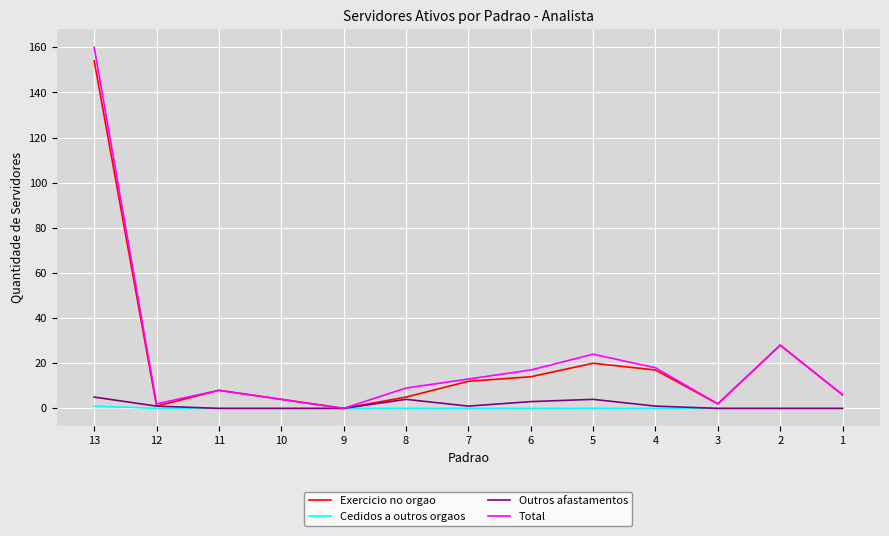

Between 13 and 3, which series saw the biggest shift?

Total